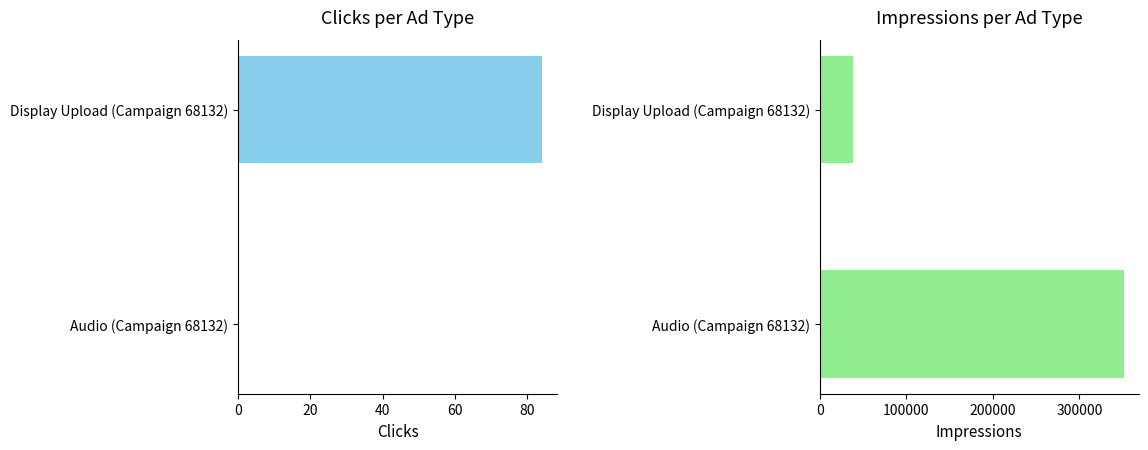

How many distinct data groups are displayed?

2